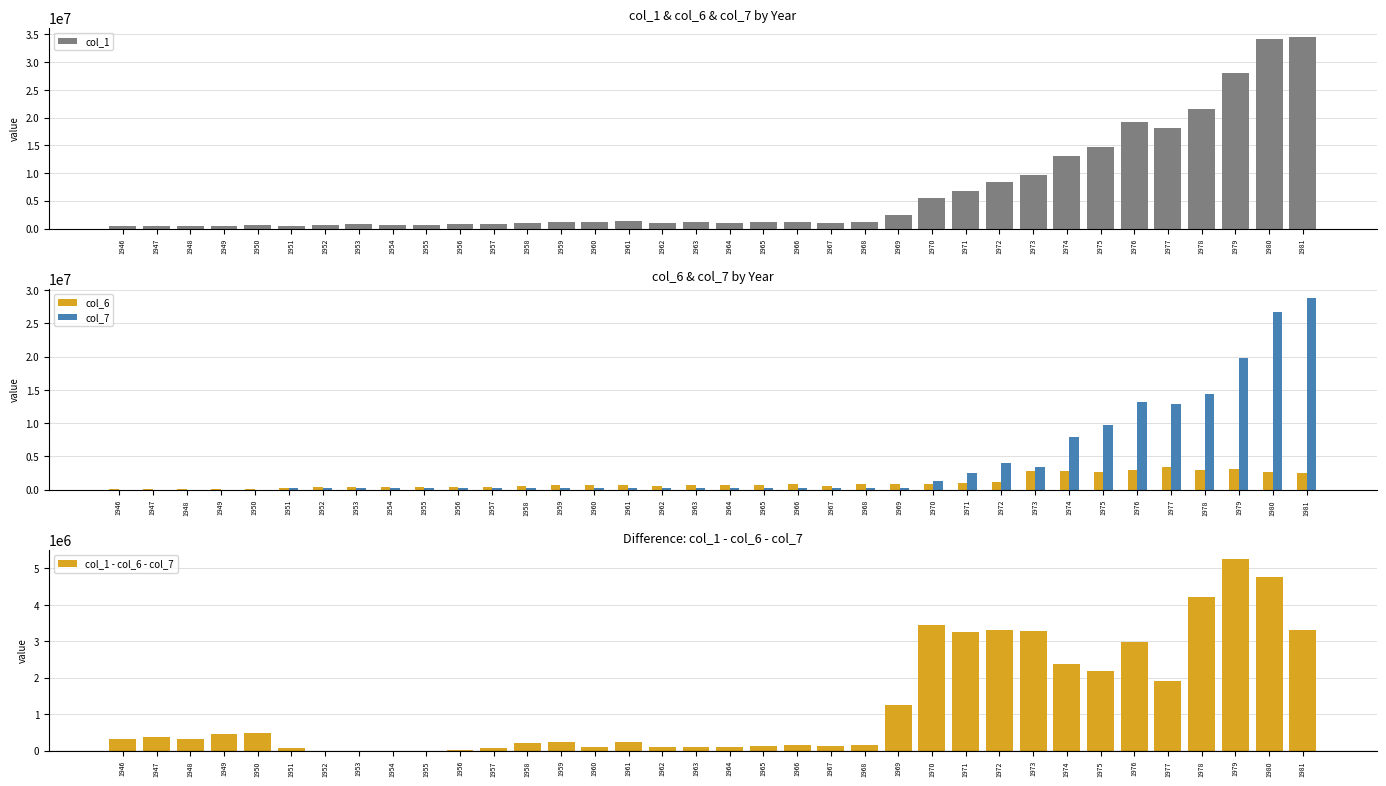

What is the sum of the col_6 values at 1959 and 1951?

917826